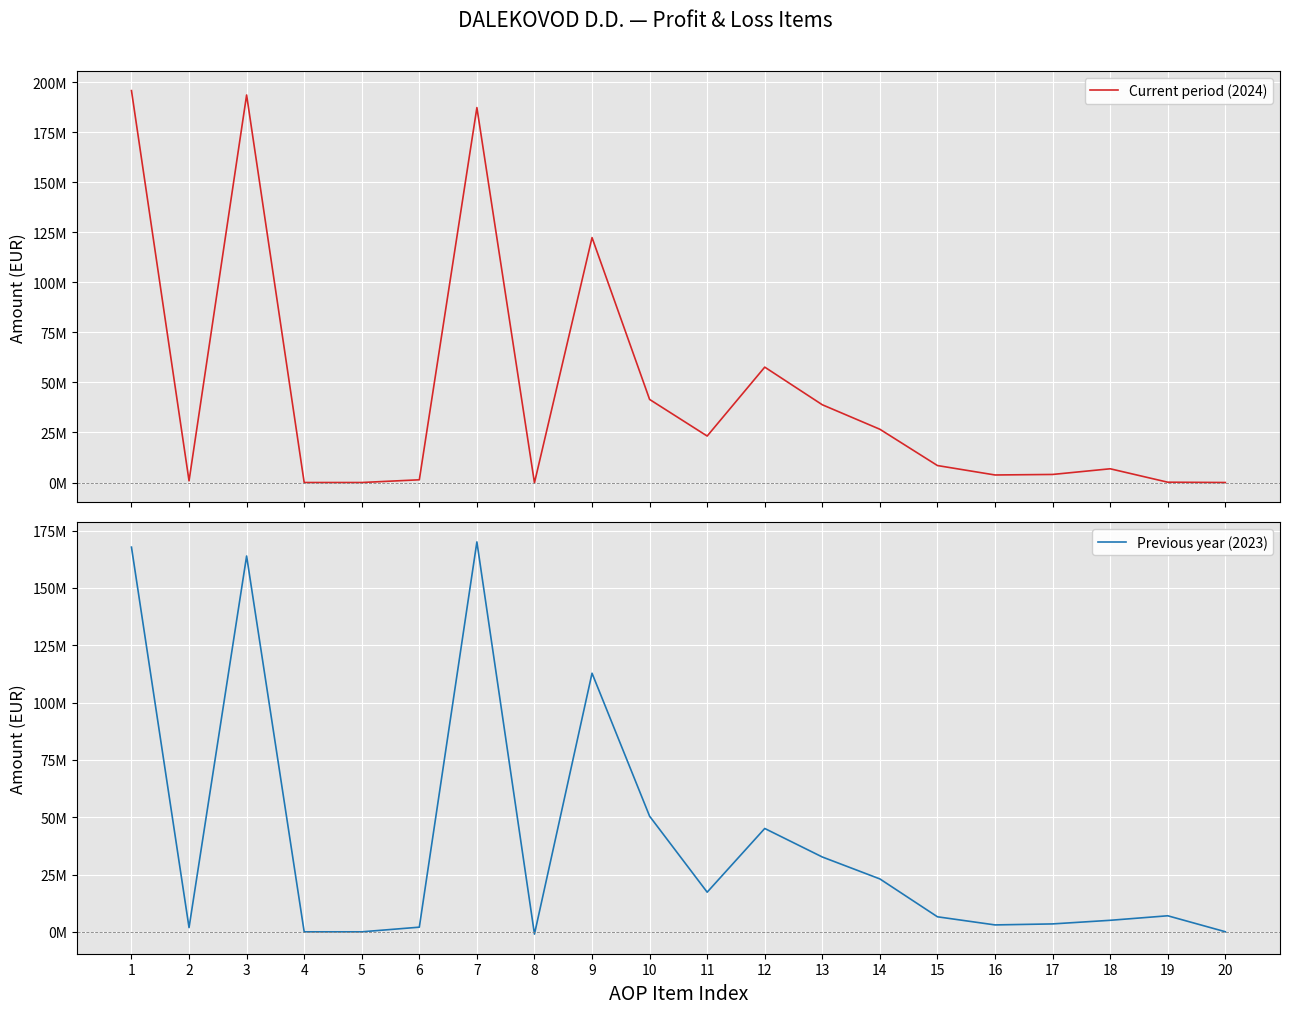

The value of Current period (2024) at 3 is 193659649.4. True or false?

True